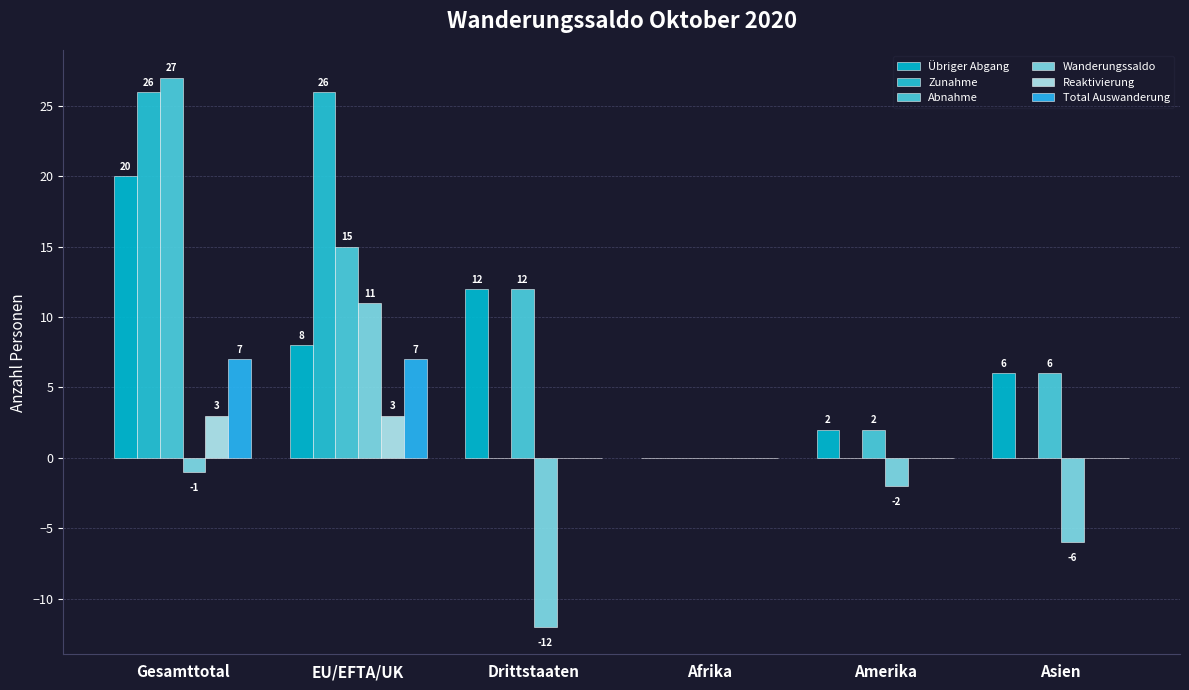

Which has a higher value, Afrika or Drittstaaten?

Drittstaaten